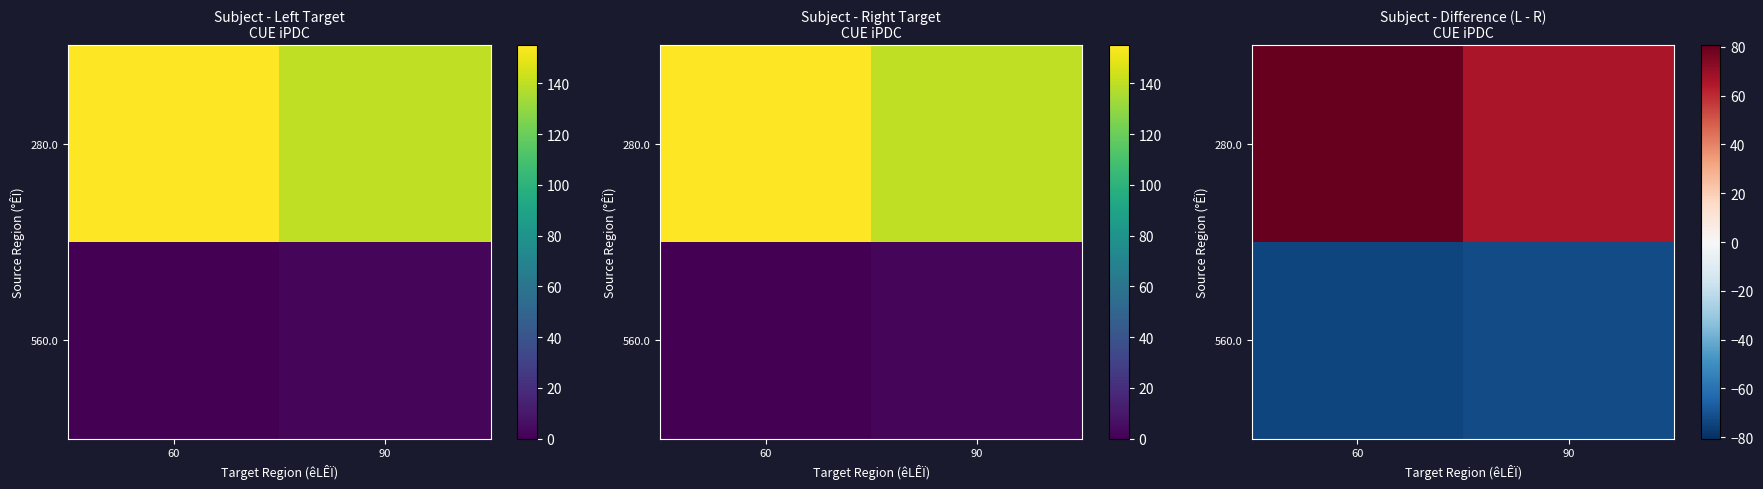

List the series in order of their peak value, highest first.

280.0, 560.0